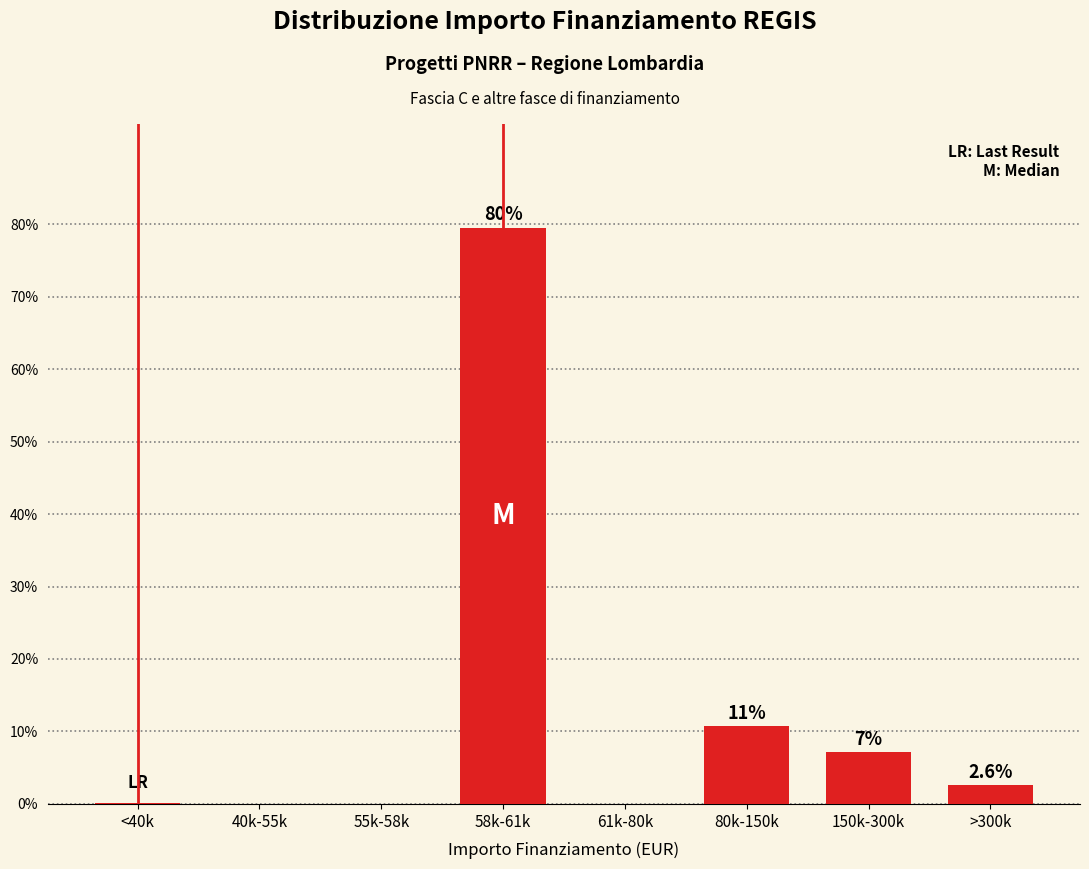

Are the bars horizontal?

No